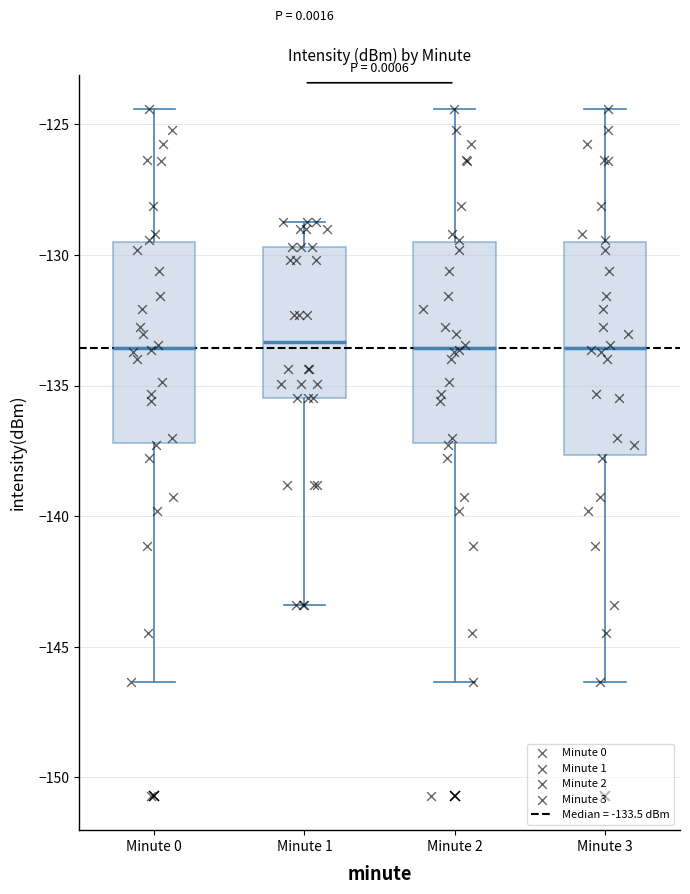

Where does the median line of the box for Minute 1 sit on the y-axis? The values are not printed on the chart, so give them approximately, as read against the axis.

-133.5